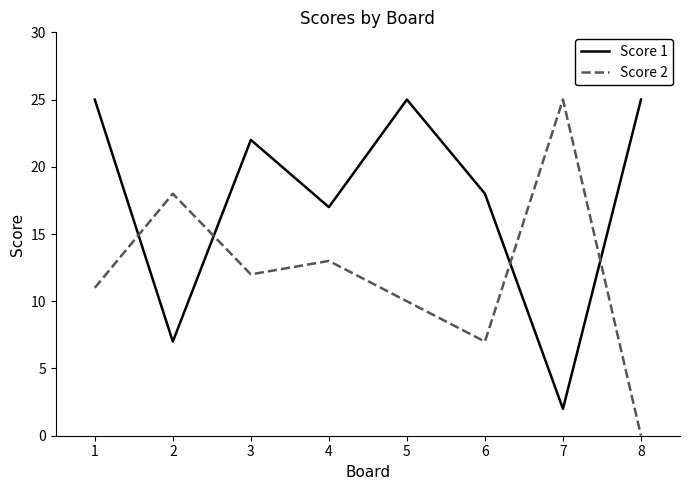

Which series has the widest spread of values?

Score 2